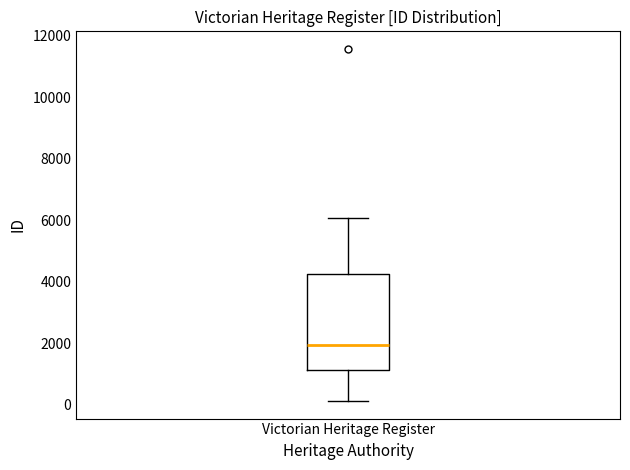

Where does the median line of the box for Victorian Heritage Register sit on the y-axis? The values are not printed on the chart, so give them approximately, as read against the axis.

2000